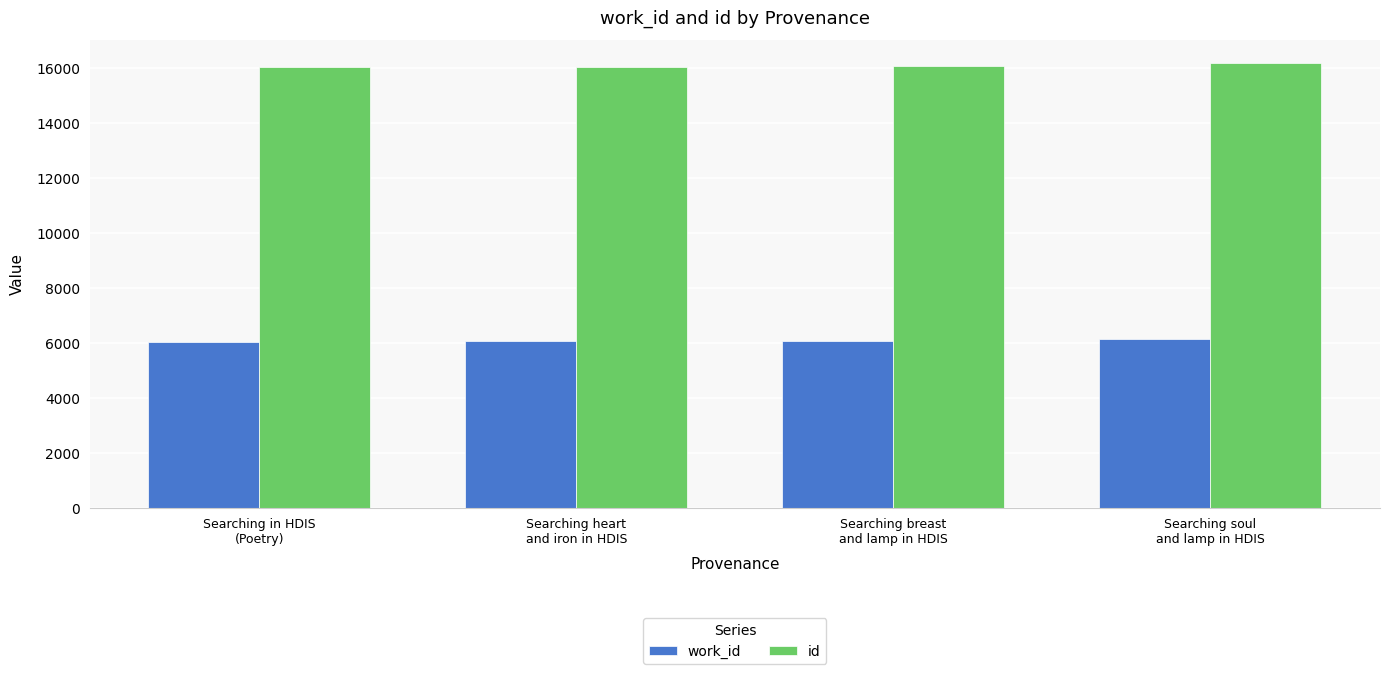

List the series in order of their peak value, highest first.

id, work_id